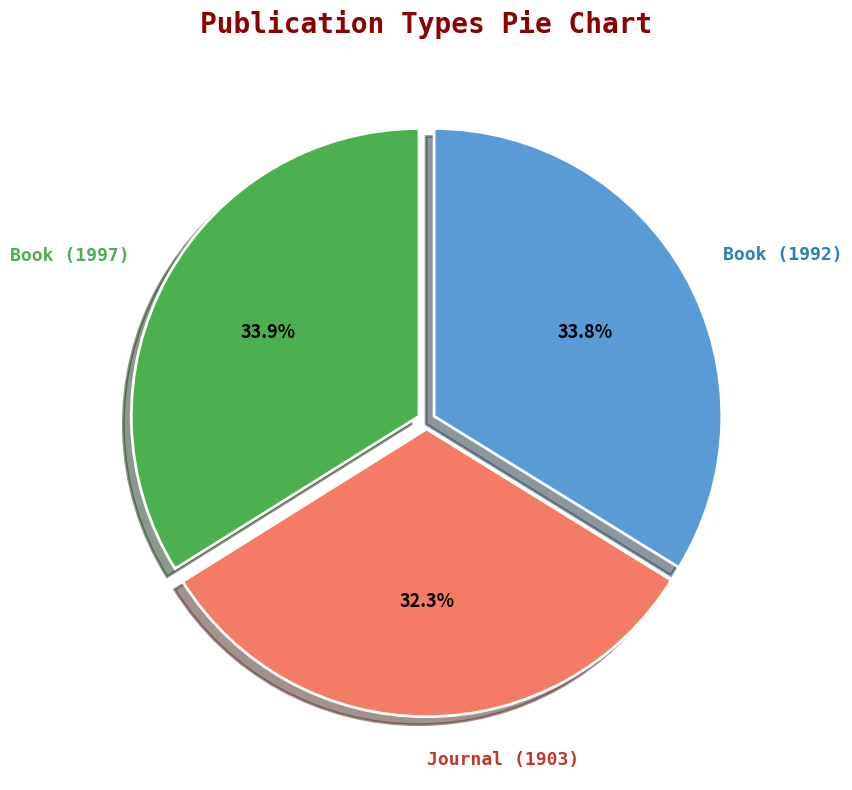

How many segments does this pie chart have?

3